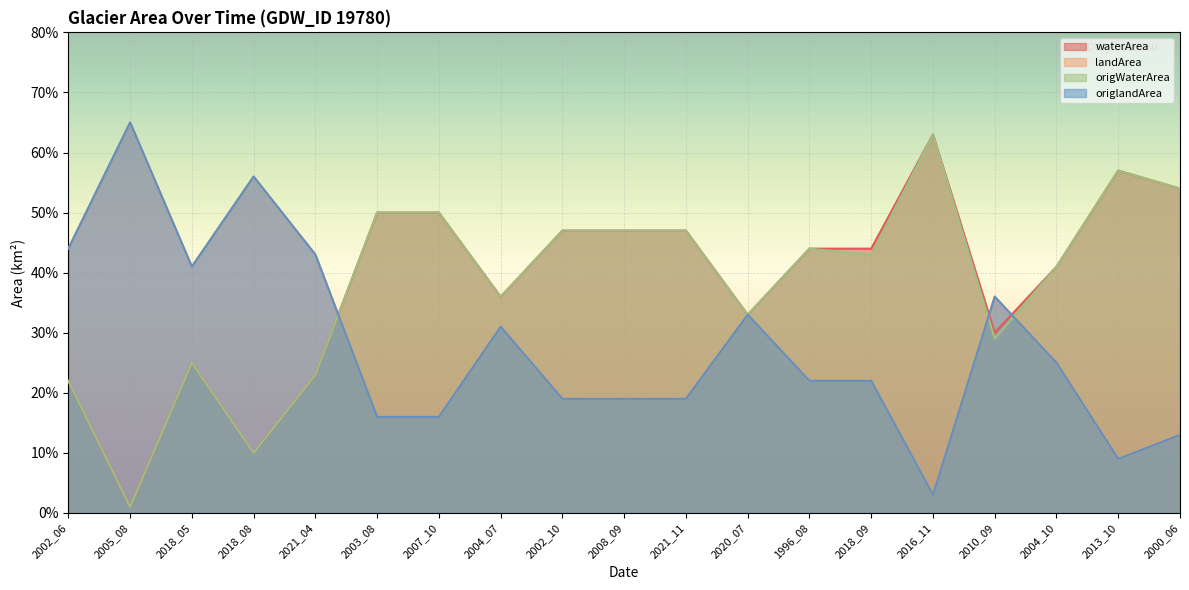

What is the value of the origlandArea point at the 9th from the left?

0.2